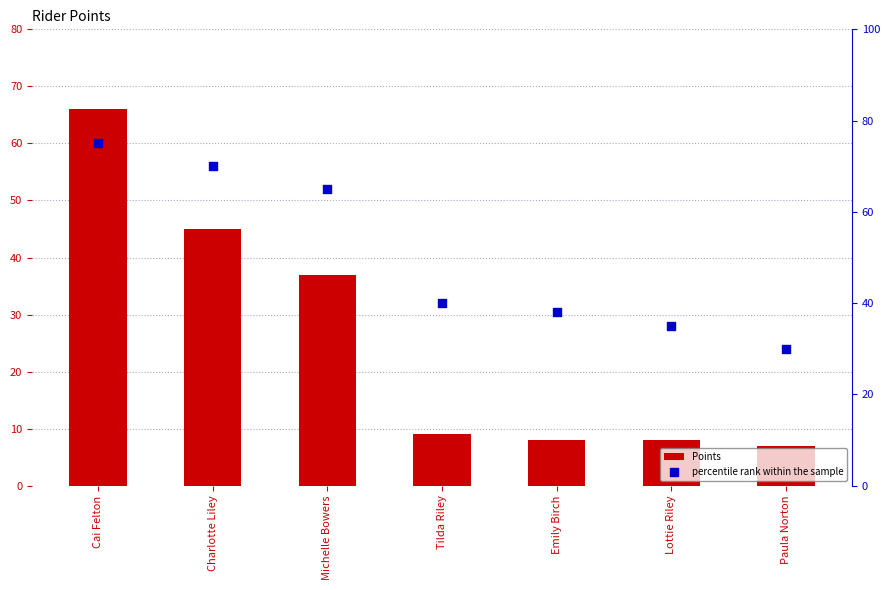

Which series reaches the minimum Y coordinate?

Points